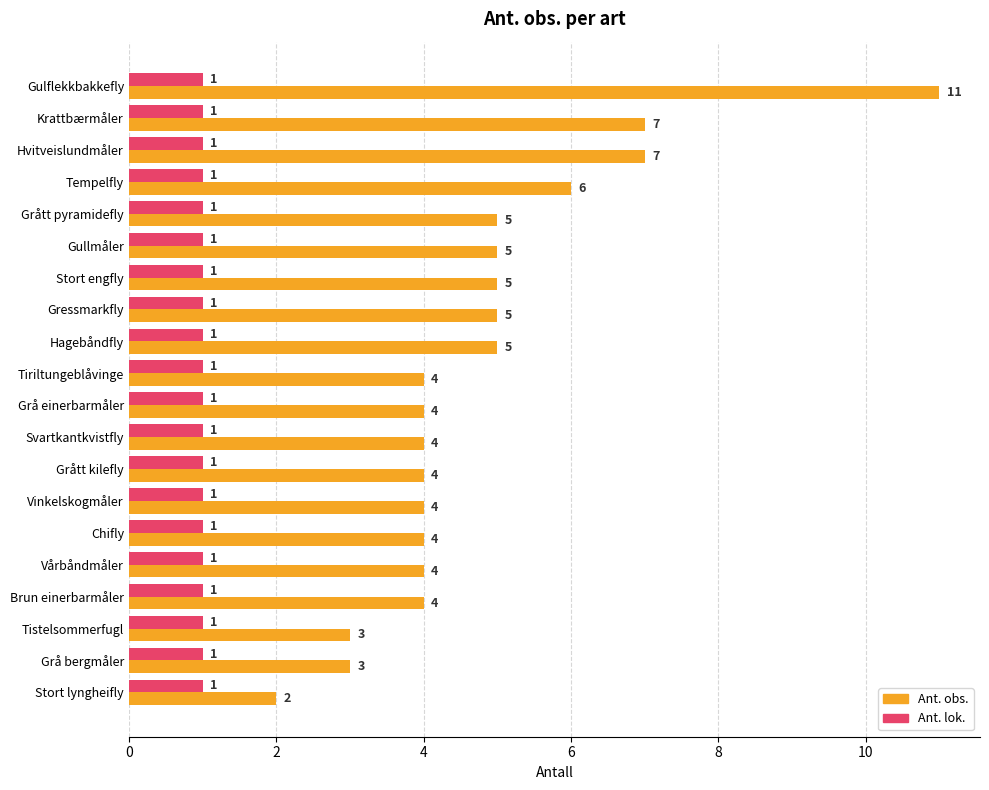

Rank the series by their average value, from highest to lowest.

Ant. obs., Ant. lok.